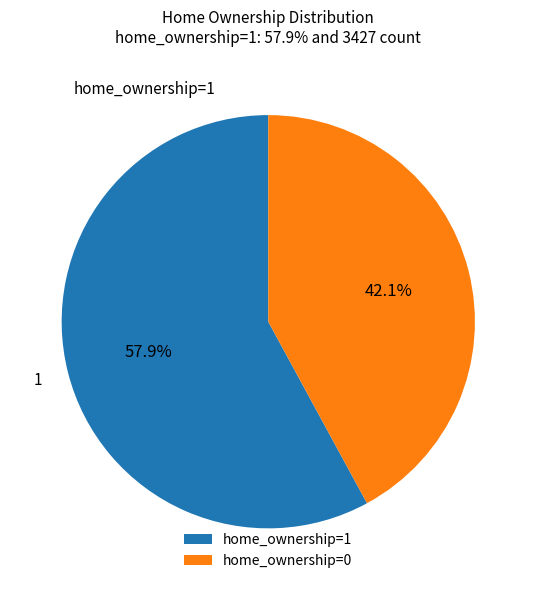

Rank the categories by value from lowest to highest.

home_ownership=0, home_ownership=1